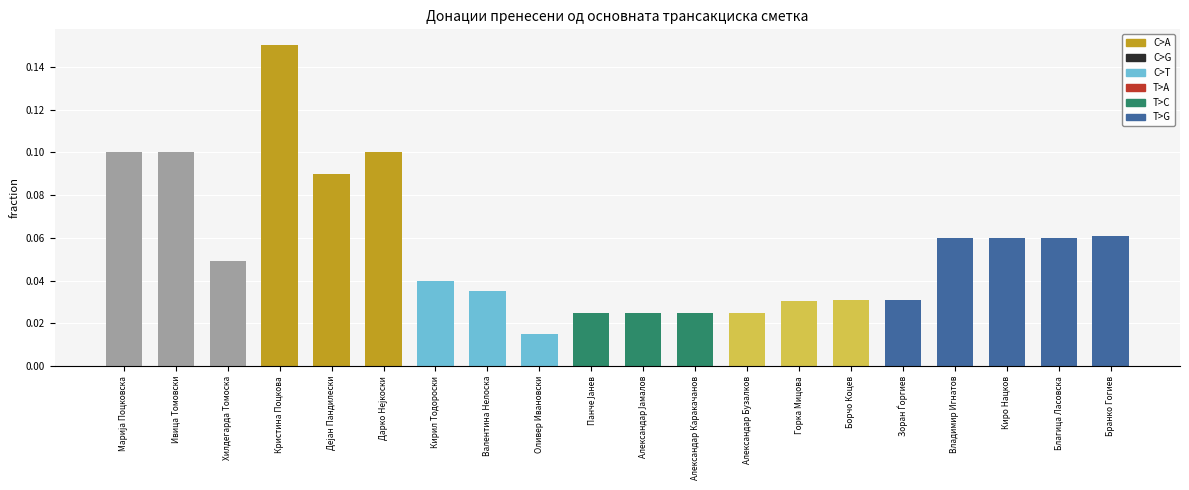

Between Горка Мицова and Александар Јамалов, which is larger?

Горка Мицова